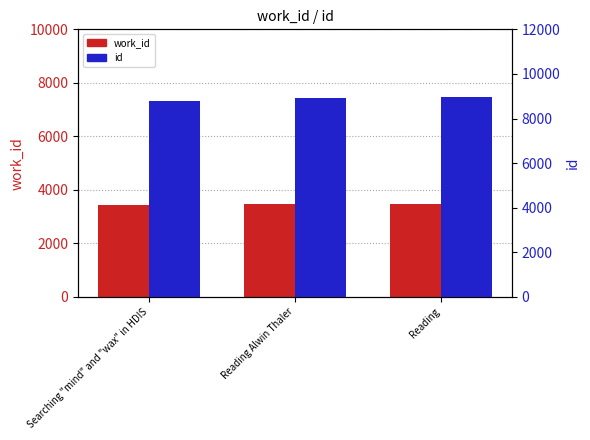

Which category has the highest value across all series?

Reading